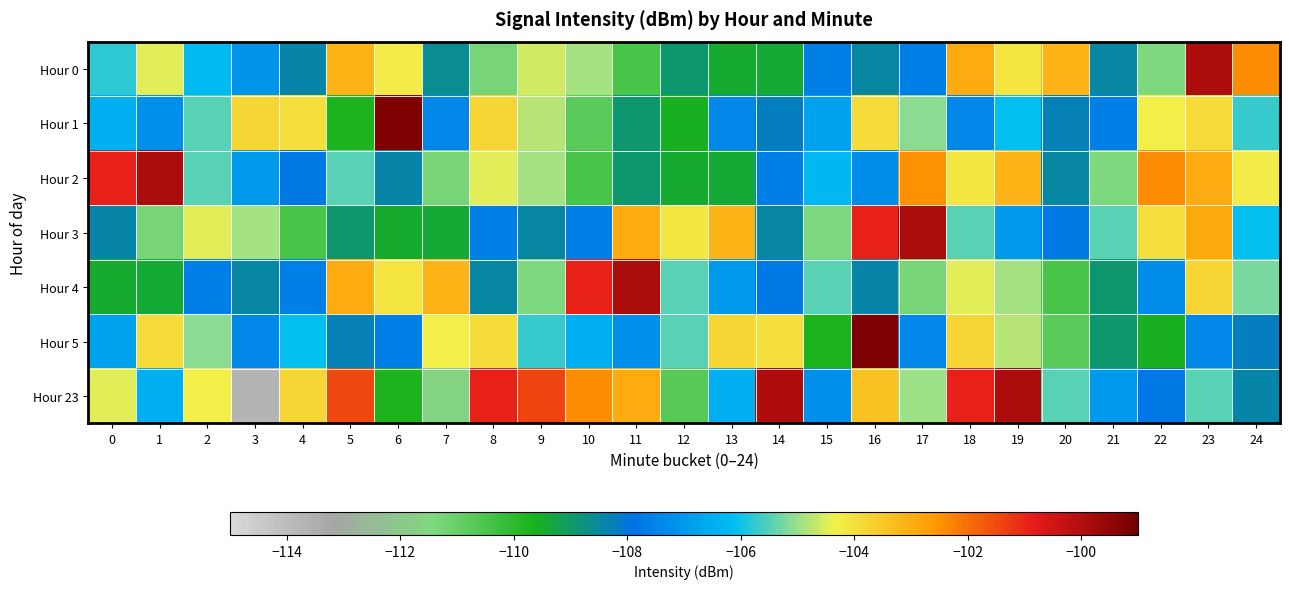

At which category is the sum across all series the highest?

23